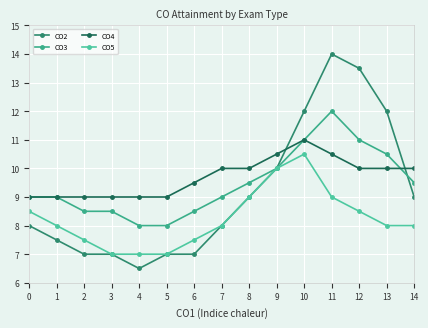

What is the sum of the CO3 values at 4 and 6?

16.5